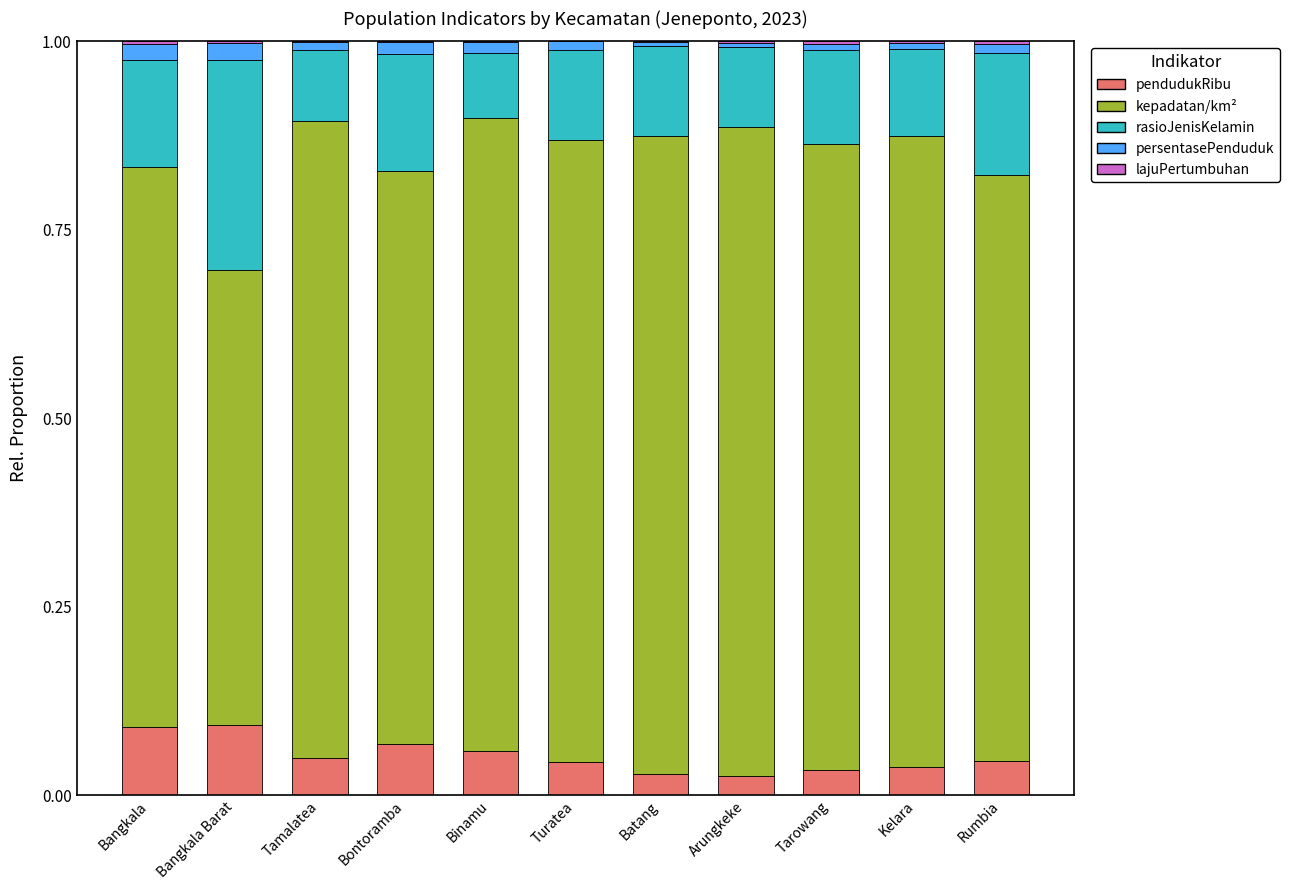

How many distinct data groups are displayed?

5